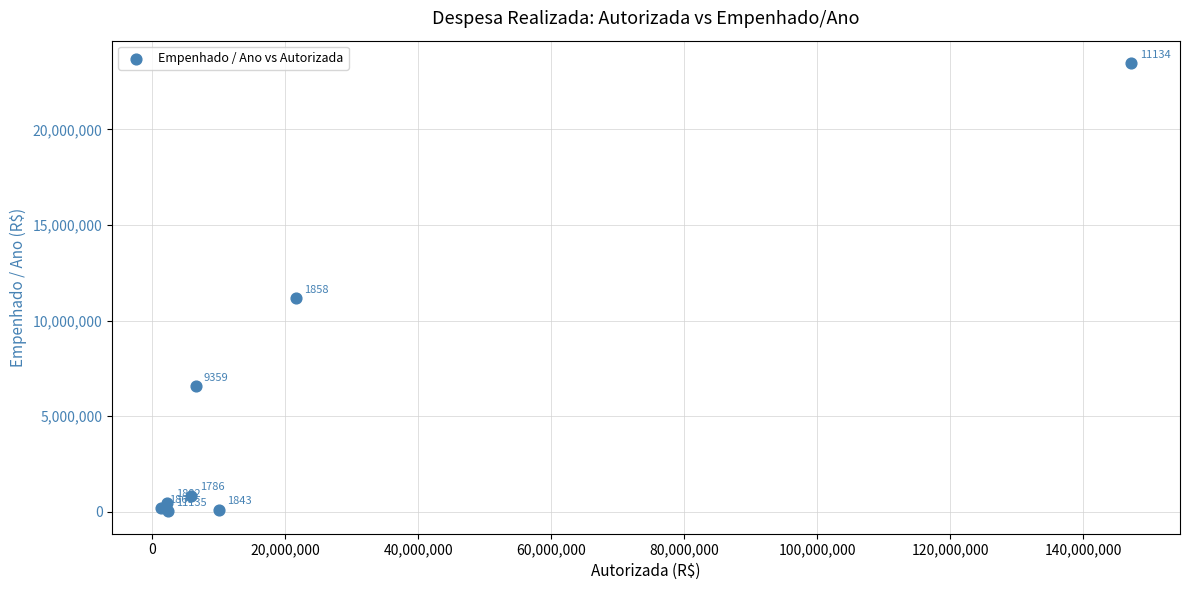

What Y value in the scatter plot is closest to 11744132?

11155431.4